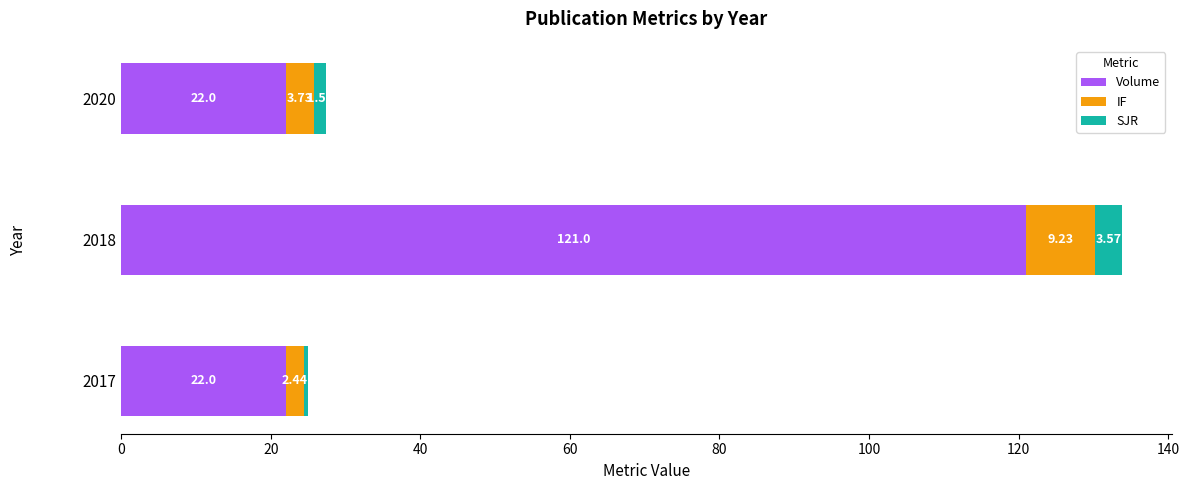

What is the total value across all series at 2018?

133.8